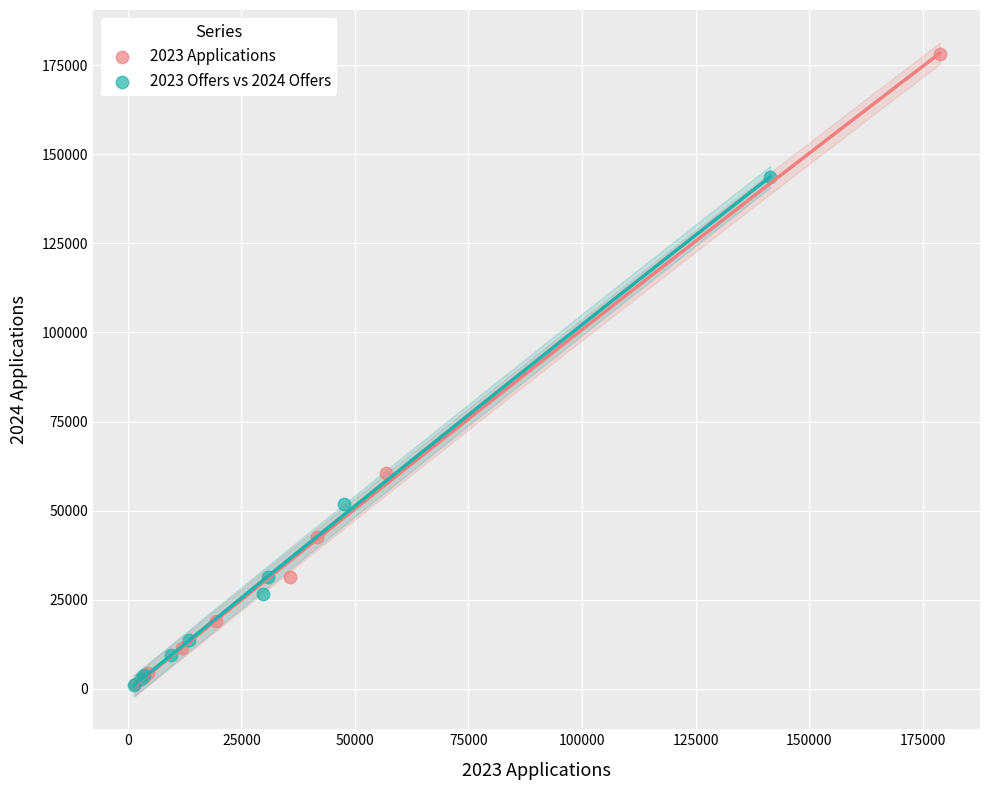

Which series reaches the maximum Y coordinate?

2023 Applications